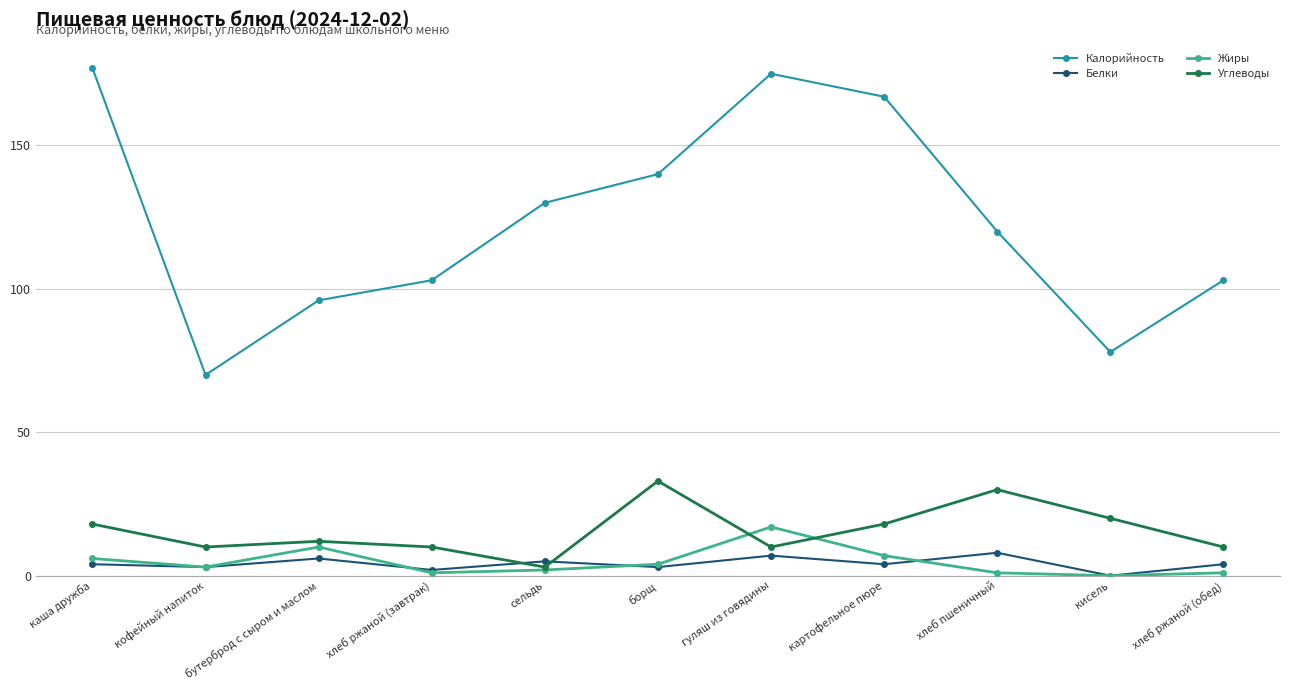

What value does the Белки series have at хлеб ржаной (завтрак)?

2